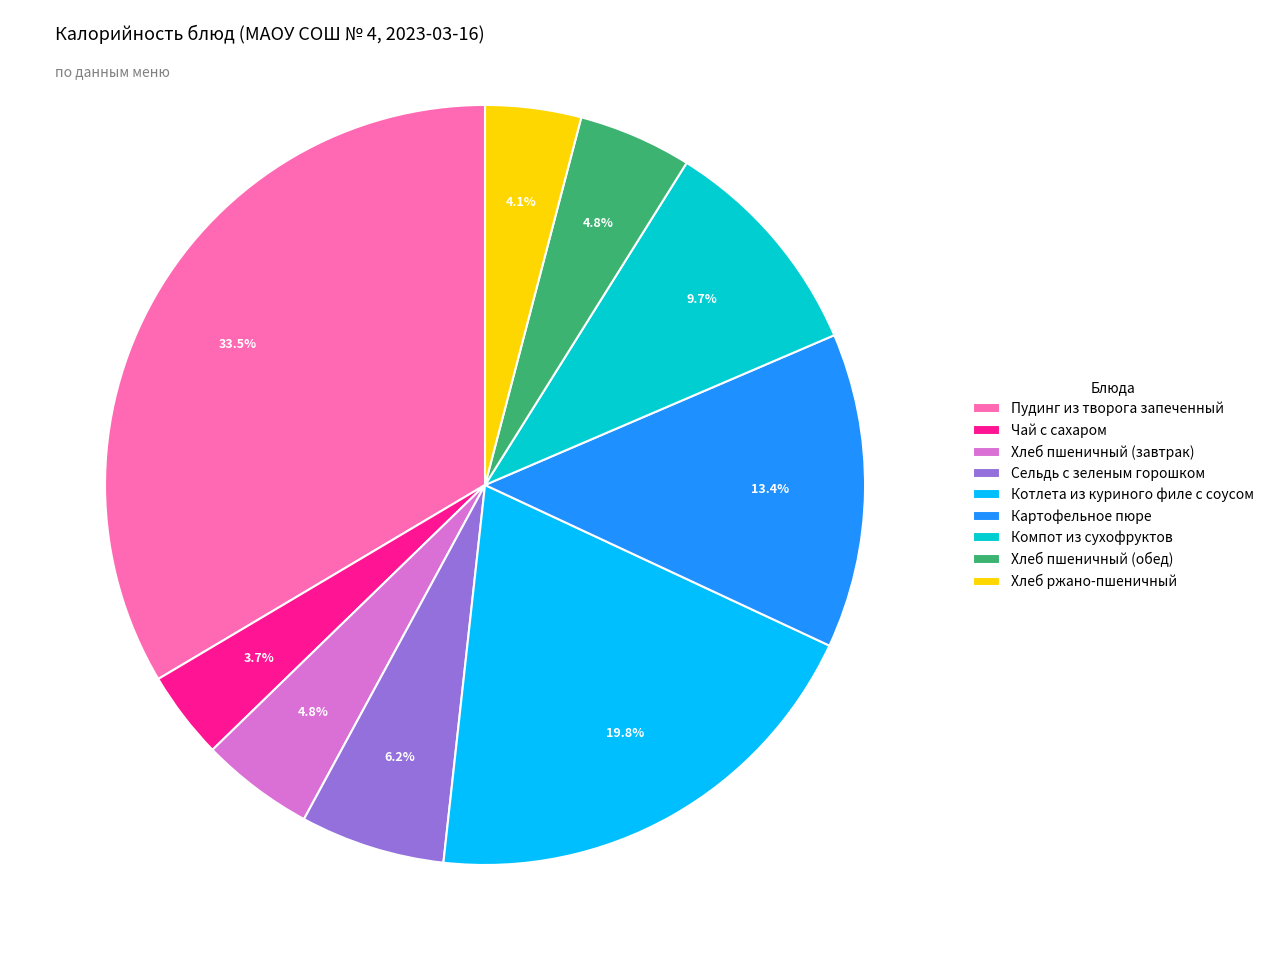

Which has a higher value, Чай с сахаром or Сельдь с зеленым горошком?

Сельдь с зеленым горошком